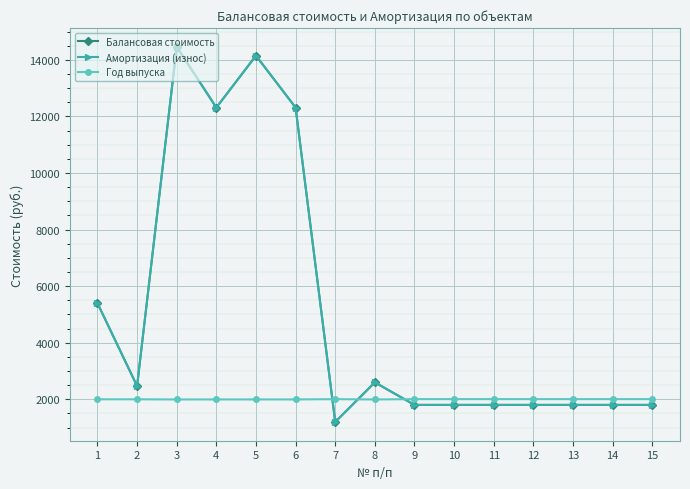

How many distinct data groups are displayed?

3